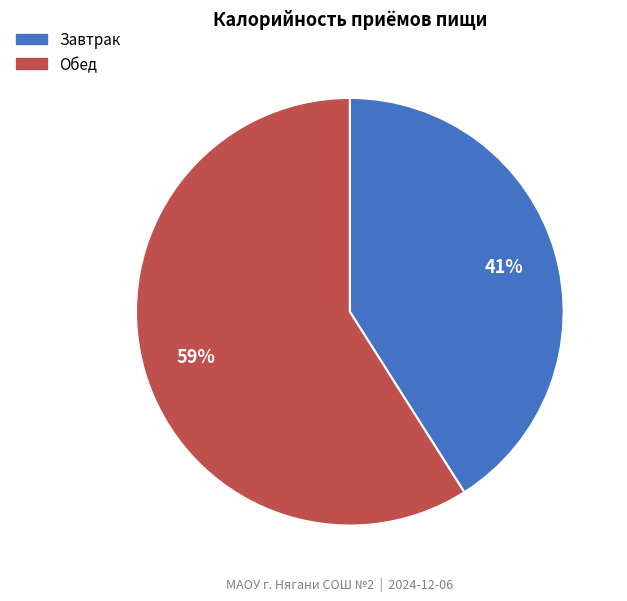

The Обед slice represents 46% of the pie. True or false?

False